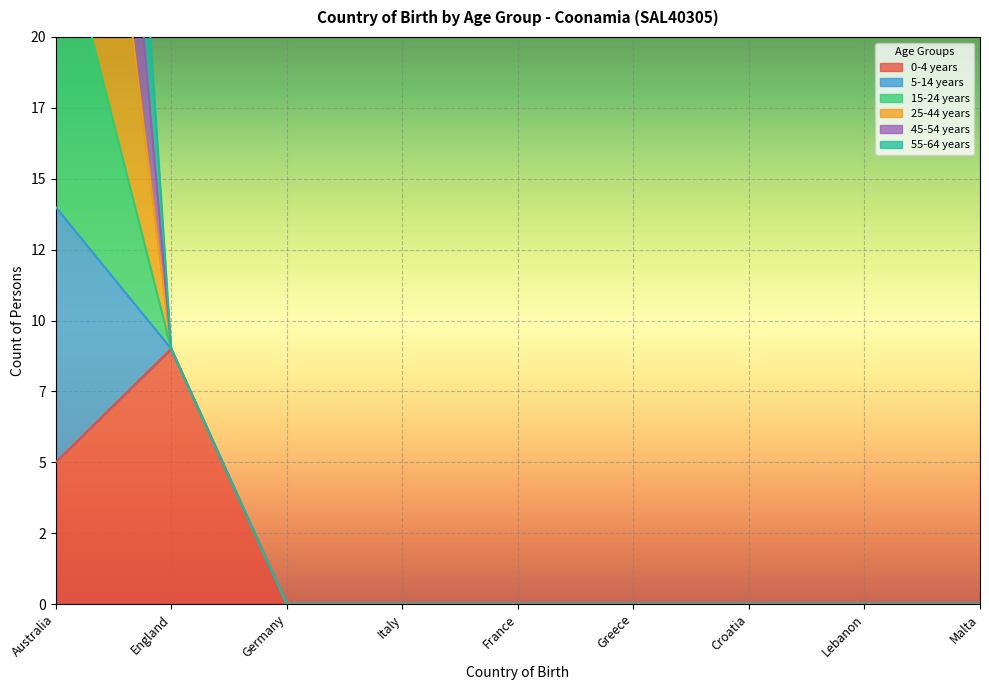

Which label corresponds to the smallest value in the chart?

Germany